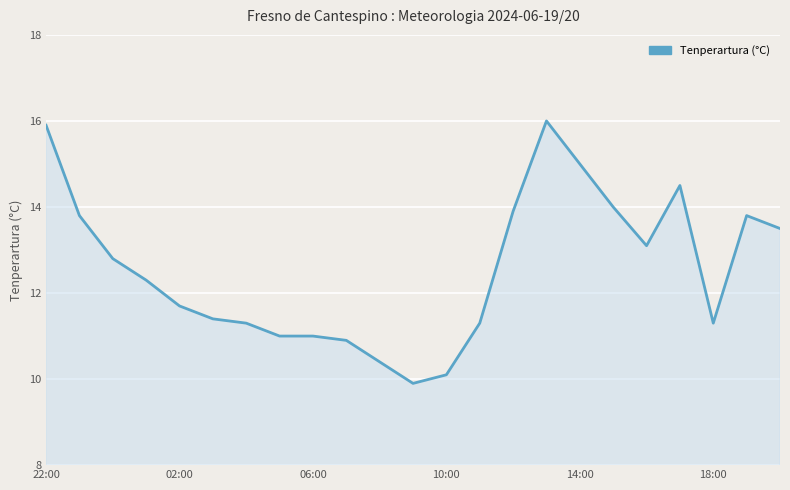

What is the minimum value shown in the chart?

9.9